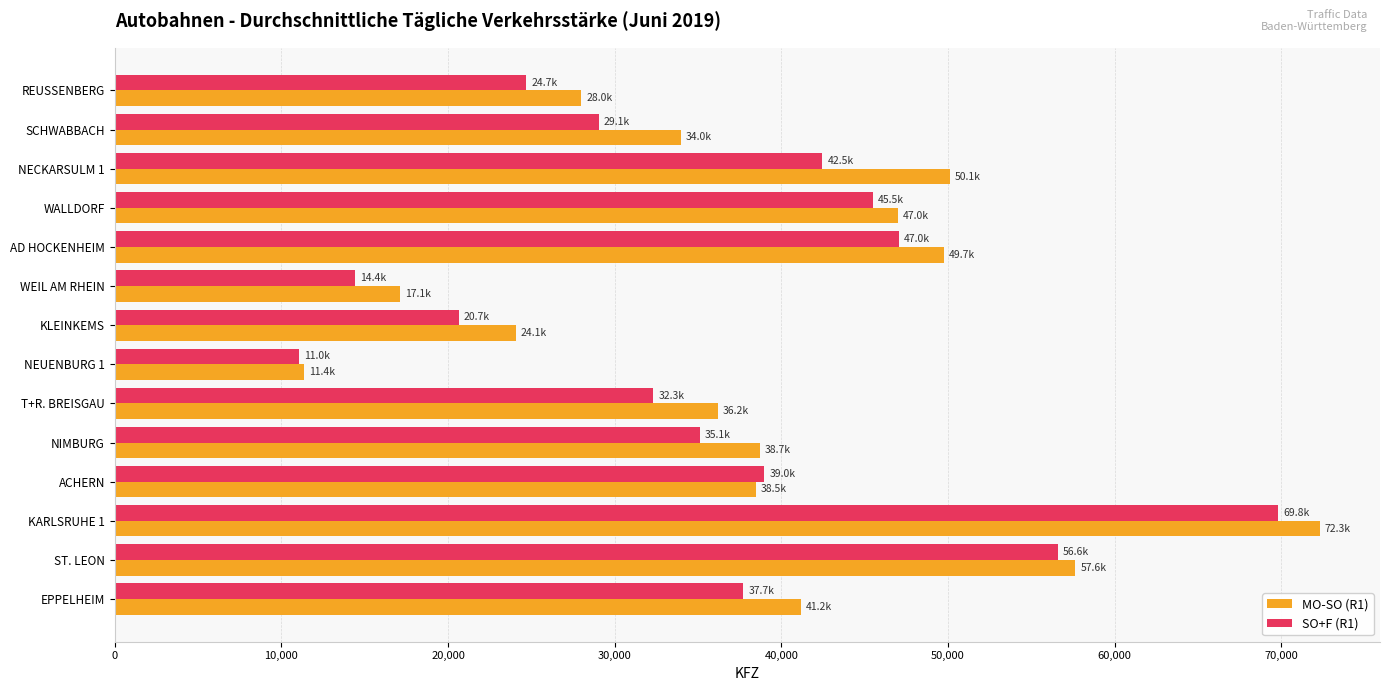

Rank the series by their maximum value, from lowest to highest.

SO+F (R1), MO-SO (R1)